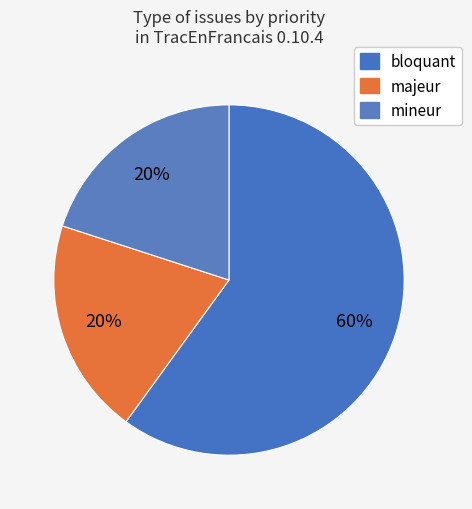

To the nearest percent, what is the difference between the mineur and bloquant slice percentages?

40%